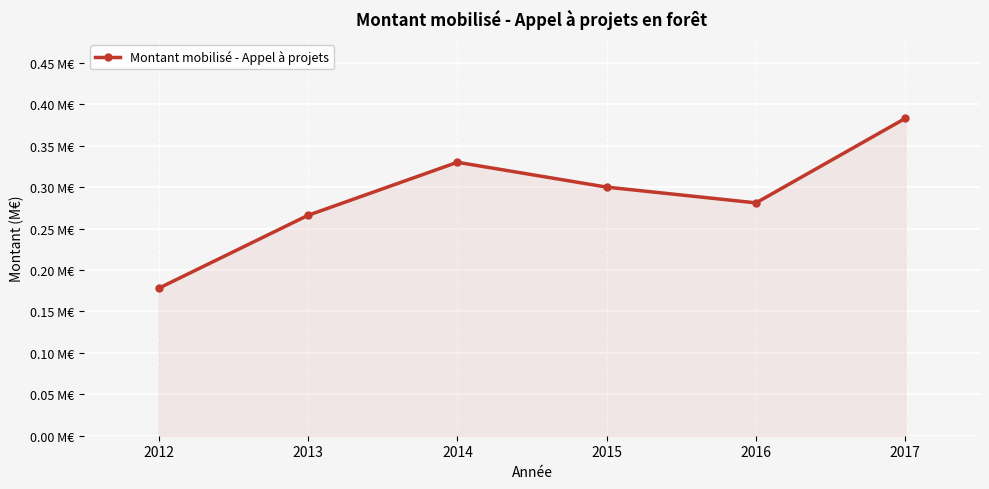

What is the maximum value shown in the chart?

0.4